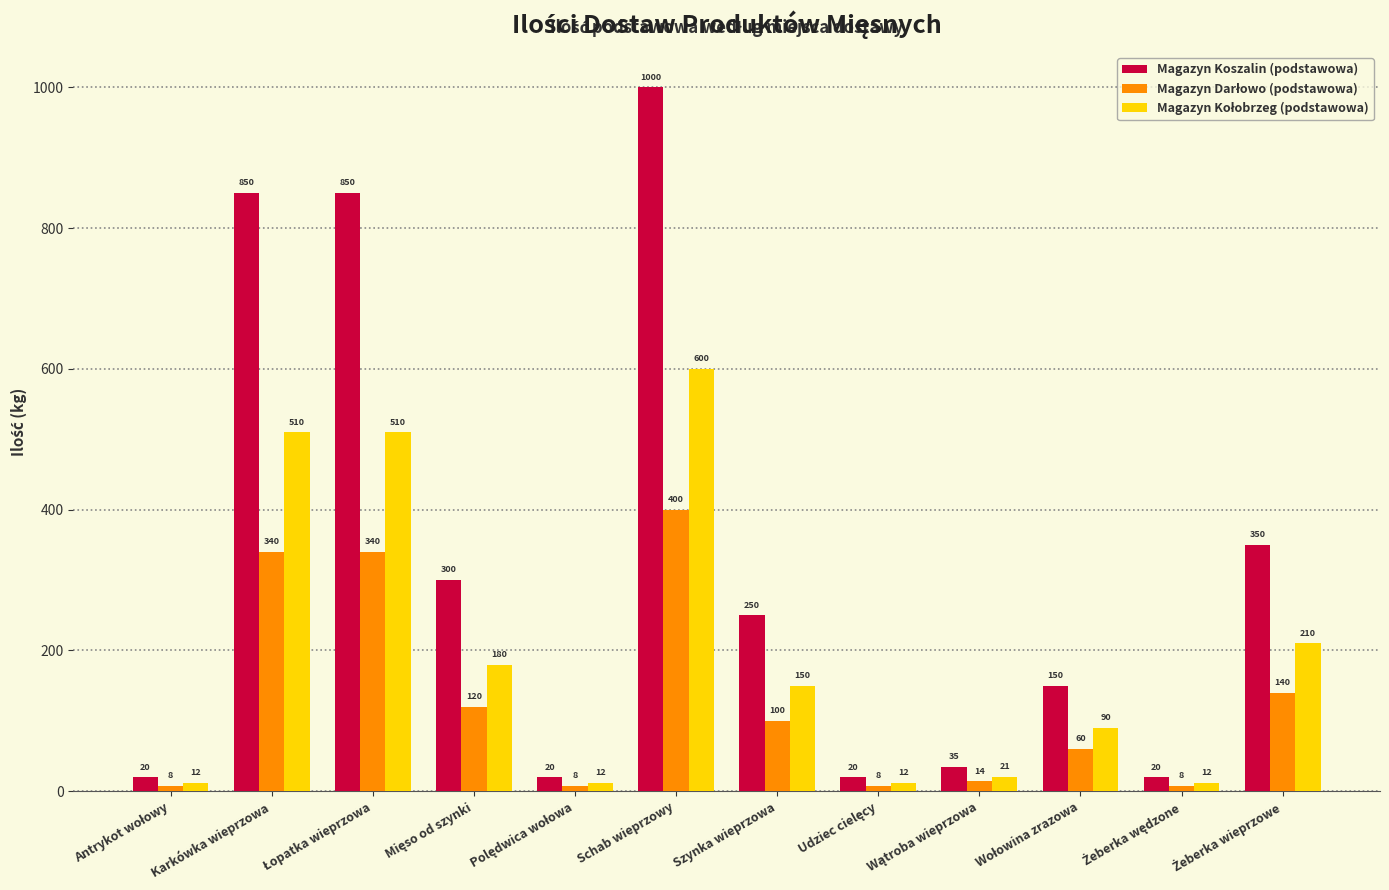

What is the difference between the second highest and second lowest values in the Magazyn Koszalin (podstawowa) series?

830